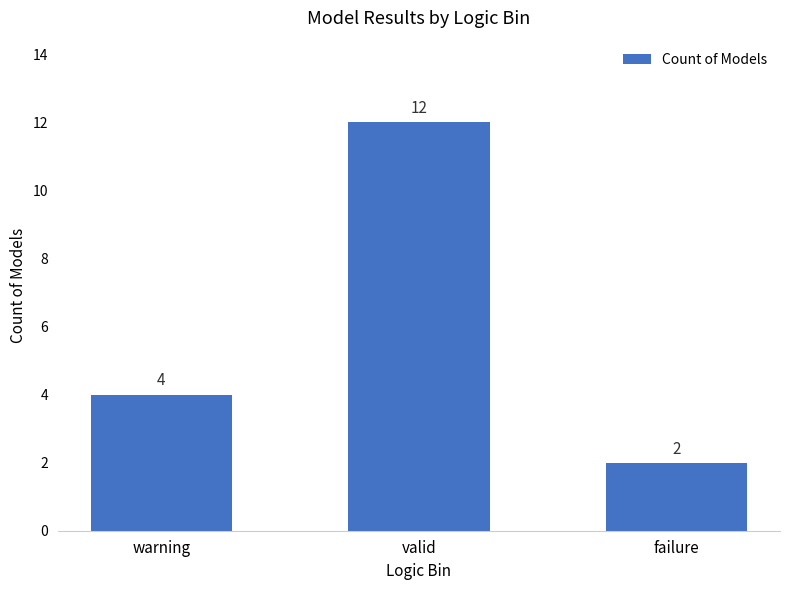

What is the value of the 3rd bar from the left?

2